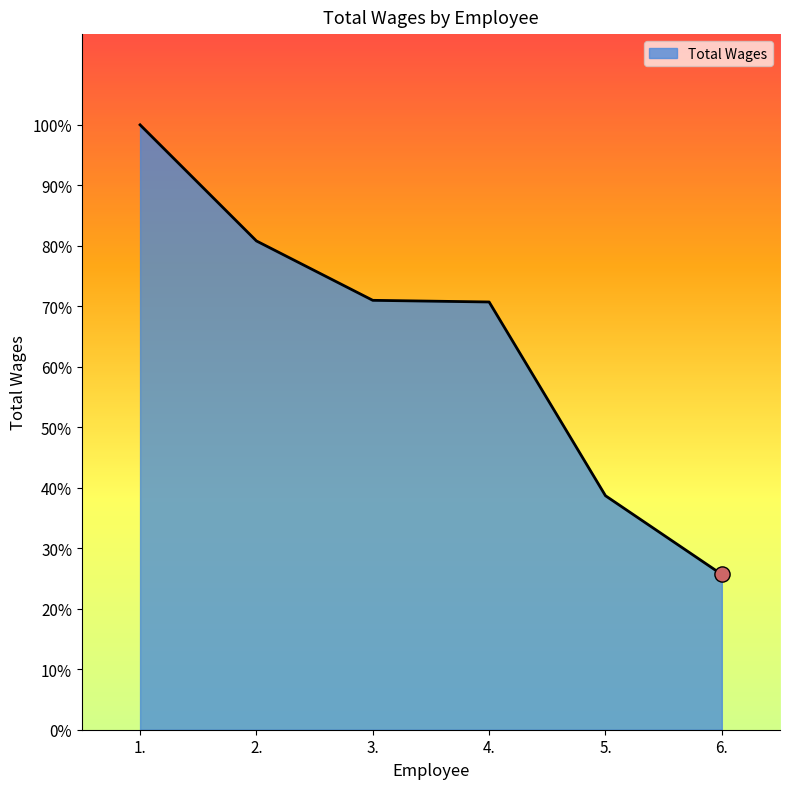

Approximately how many times larger is the value at 3. compared to 5.?

1.8